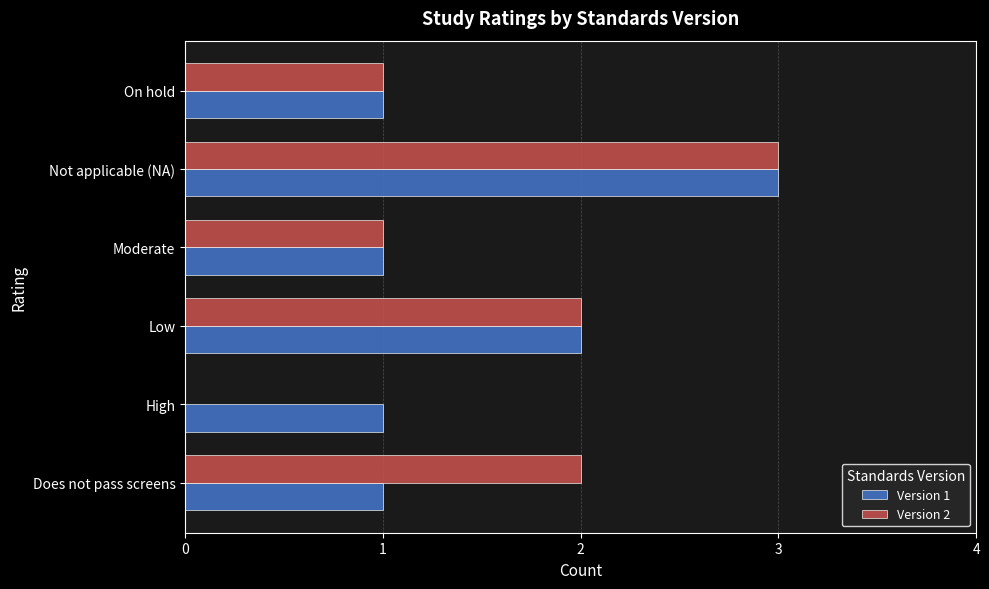

True or false: Version 1 has a value of 1 at High.

True